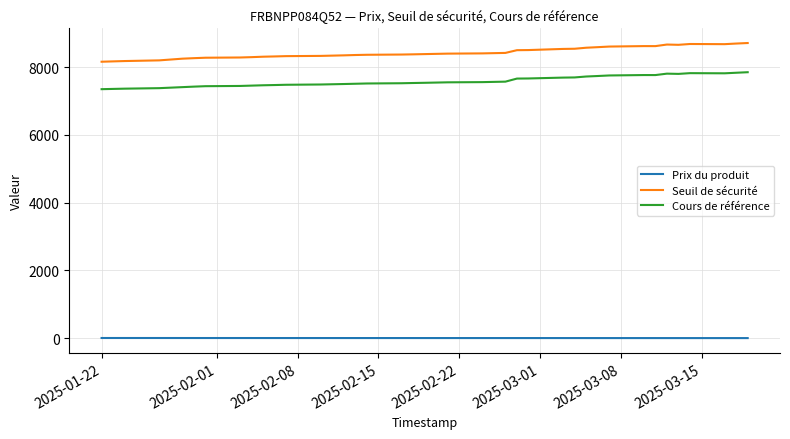

What is the smallest value displayed?

4.0